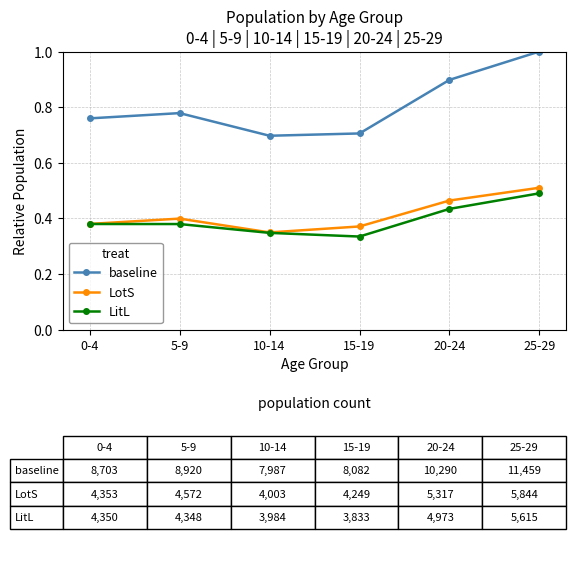

Read the baseline value at 25-29.

1.0